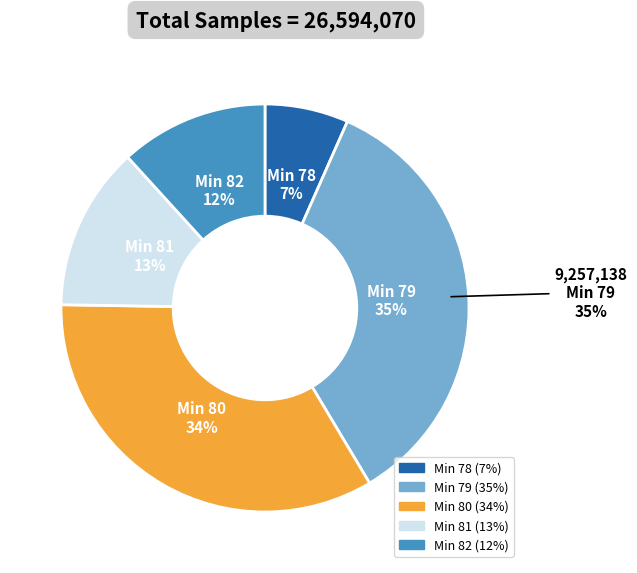

Which category has the biggest portion of the pie?

79